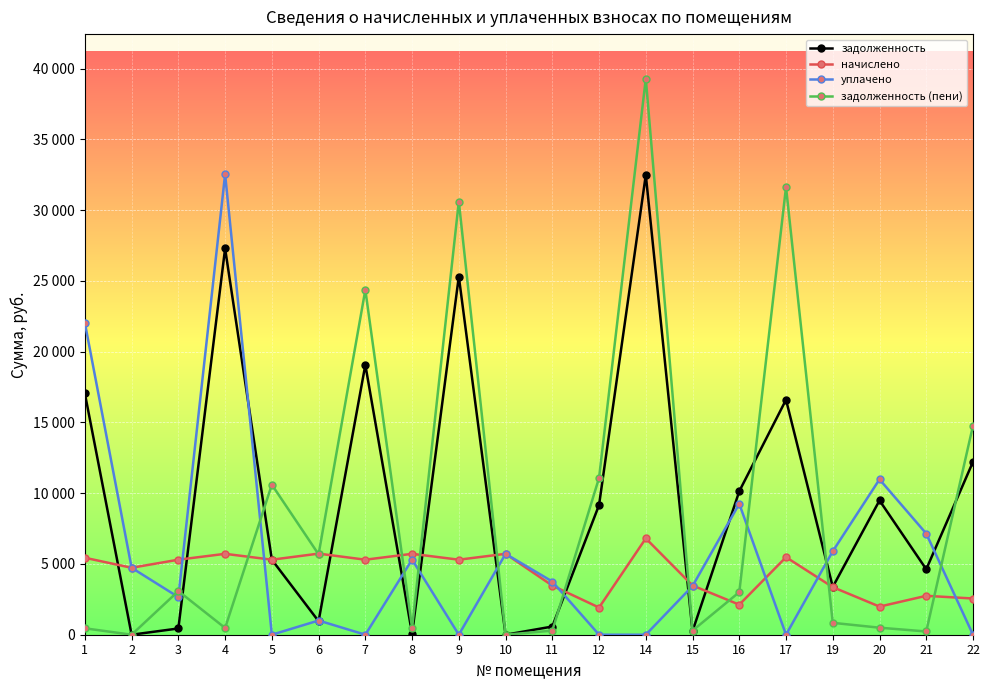

List the series in order of their overall mean, lowest first.

начислено, уплачено, задолженность (пени), задолженность